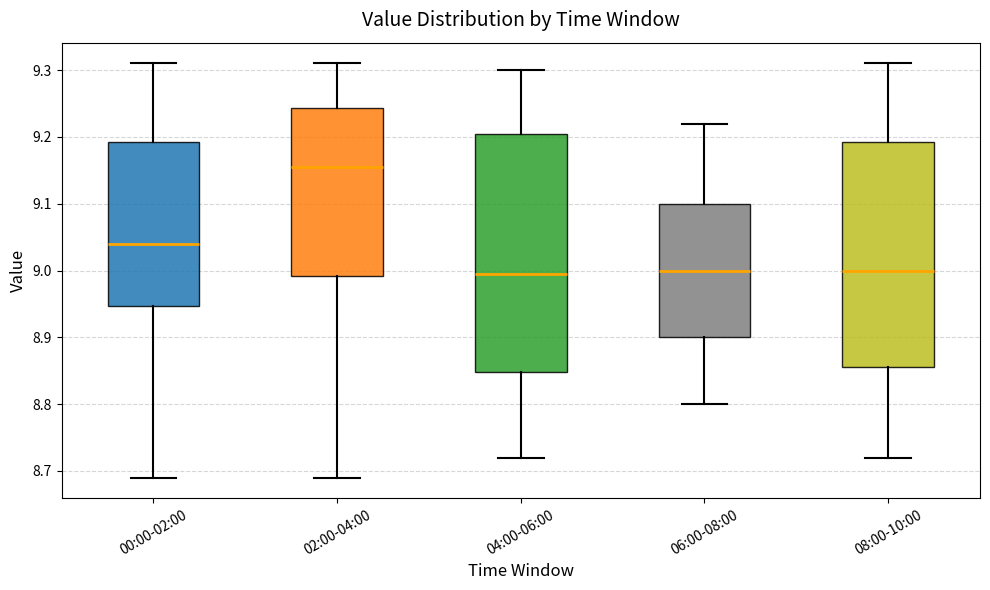

Where does the median line of the box for 06:00-08:00 sit on the y-axis? The values are not printed on the chart, so give them approximately, as read against the axis.

9.00